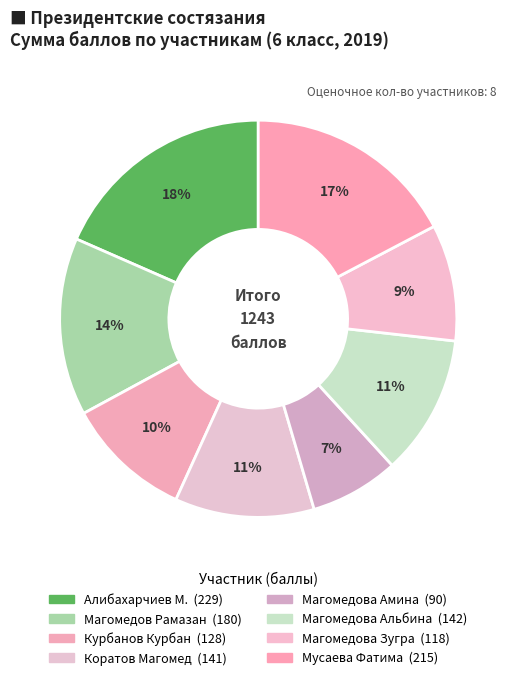

Rank the categories by value from lowest to highest.

Магомедова Амина, Магомедова Зугра, Курбанов Курбан, Коратов Магомед, Магомедова Альбина, Магомедов Рамазан, Мусаева Фатима, Алибахарчиев М.